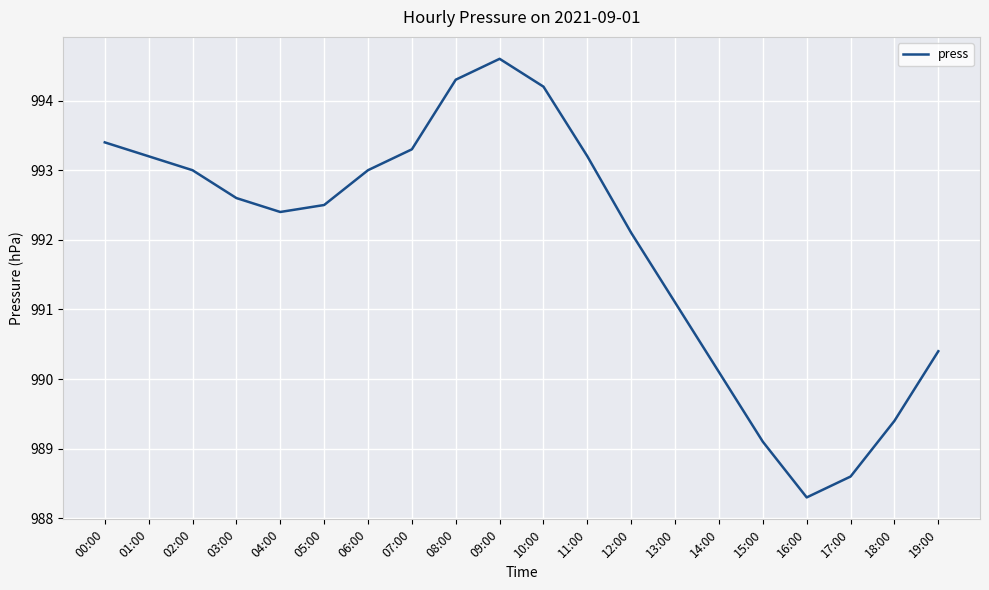

What is the change in value from 04:00 to 12:00?

-0.3